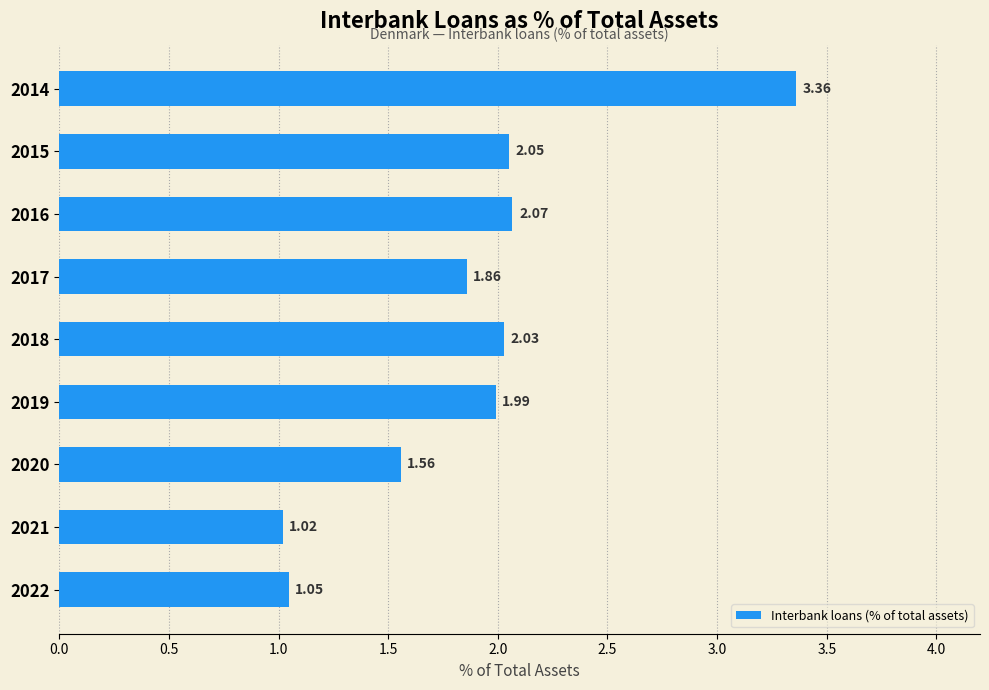

What is the difference between the values at 2018 and 2014?

1.3